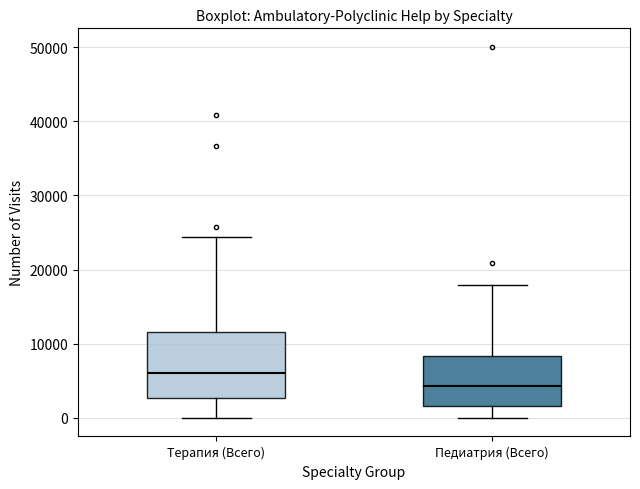

Which box's median line is the lowest?

Педиатрия (Всего)